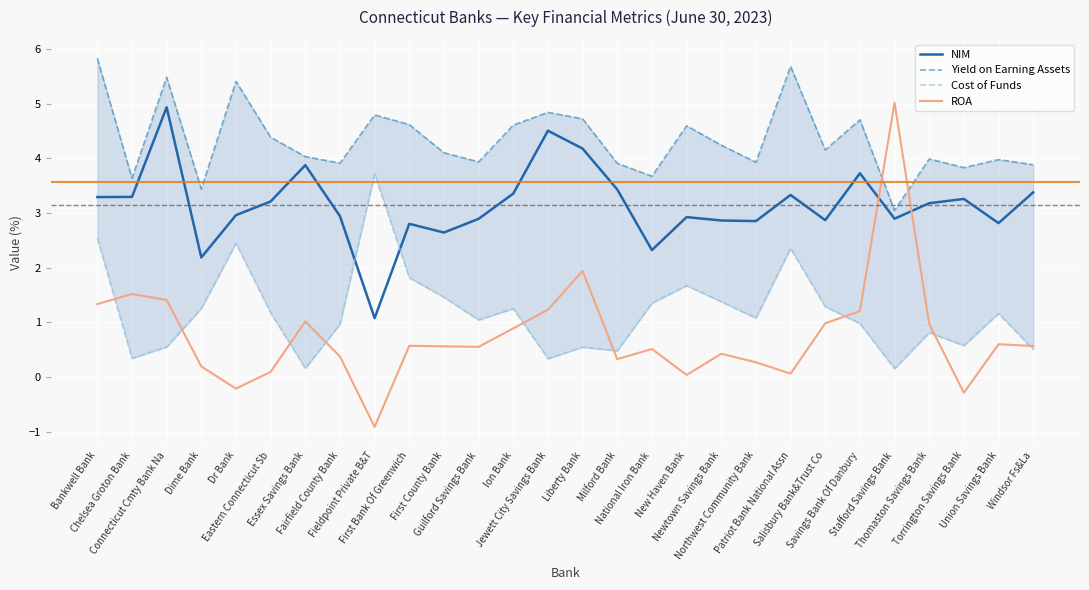

Between Connecticut Cmty Bank Na and Thomaston Savings Bank, which is larger?

Connecticut Cmty Bank Na